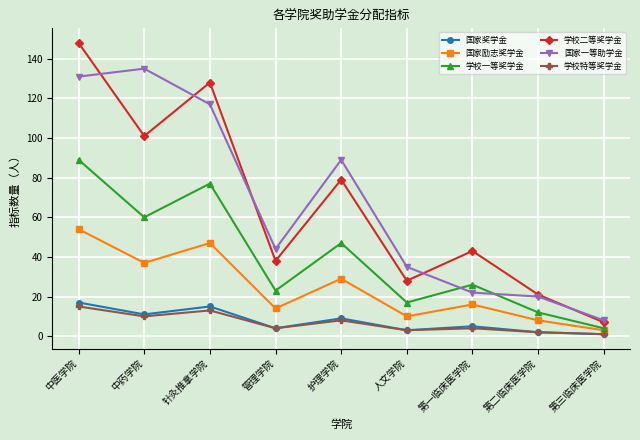

At which label does 学校一等奖学金 first exceed 26?

中医学院